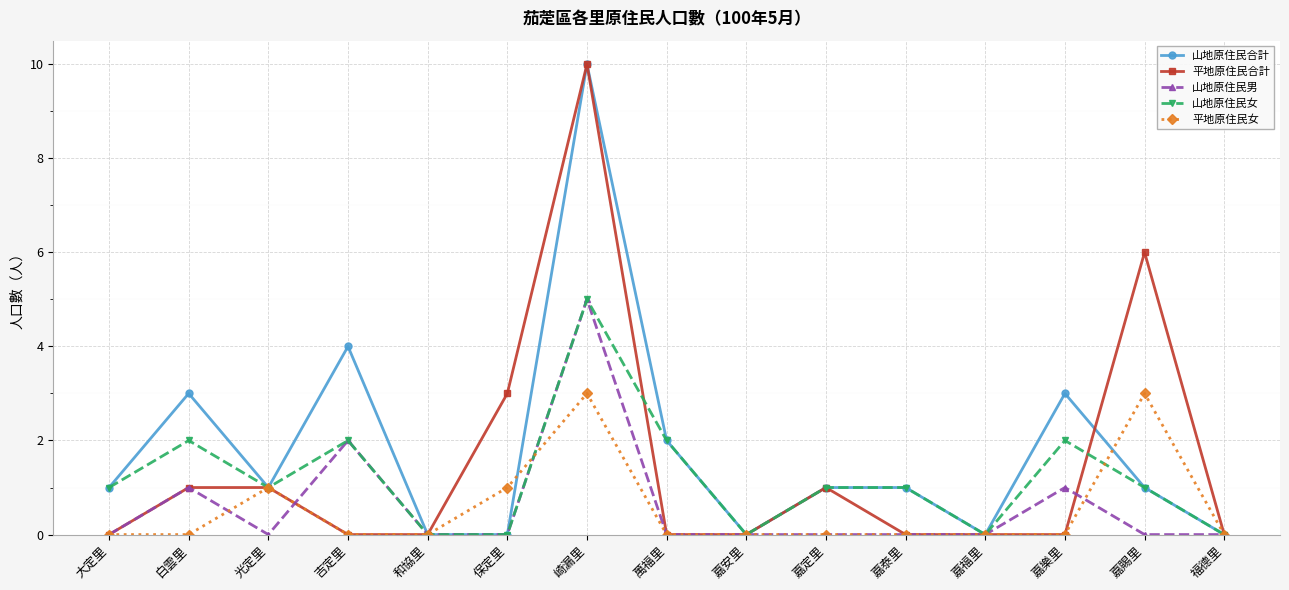

What is the difference between the maximum and second lowest values in the 山地原住民男 series?

5